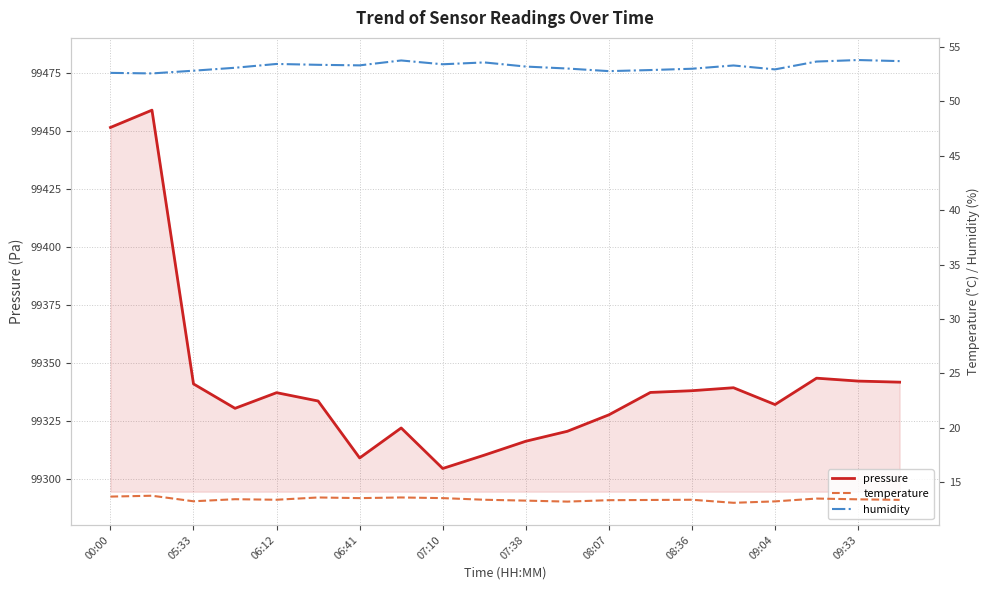

What is the difference between the pressure values at 09:33 and 07:10?

37.7